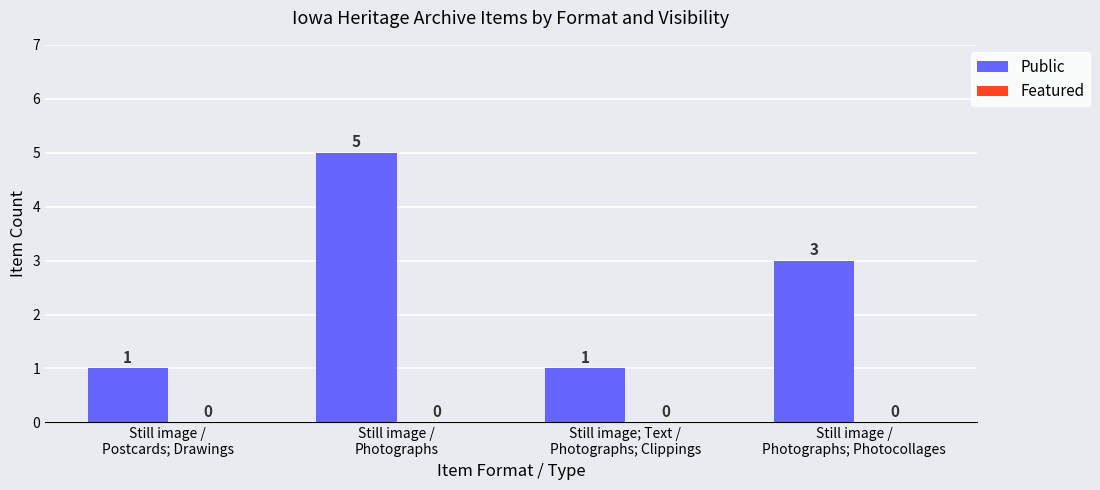

What is the sum of all values?

10